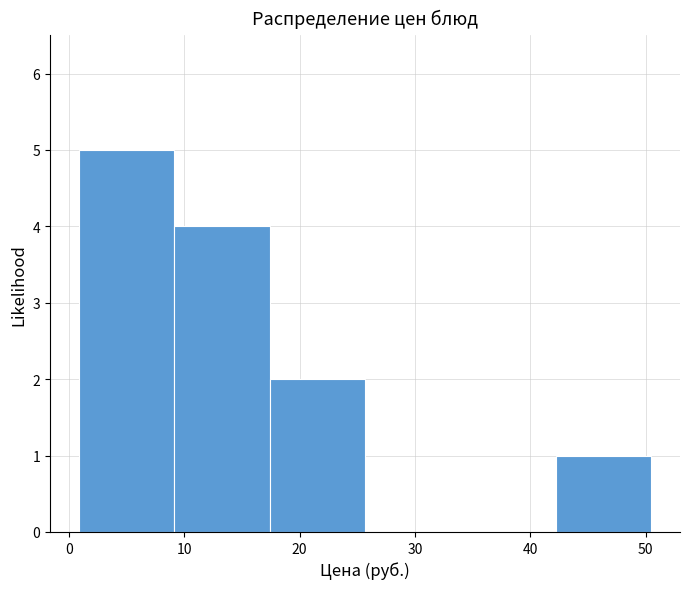

What is the height of the bar covering 17 to 26 on the x-axis? Neither the bar edges nor the heights are printed on the chart, so give them approximately, as read against the axes.

2